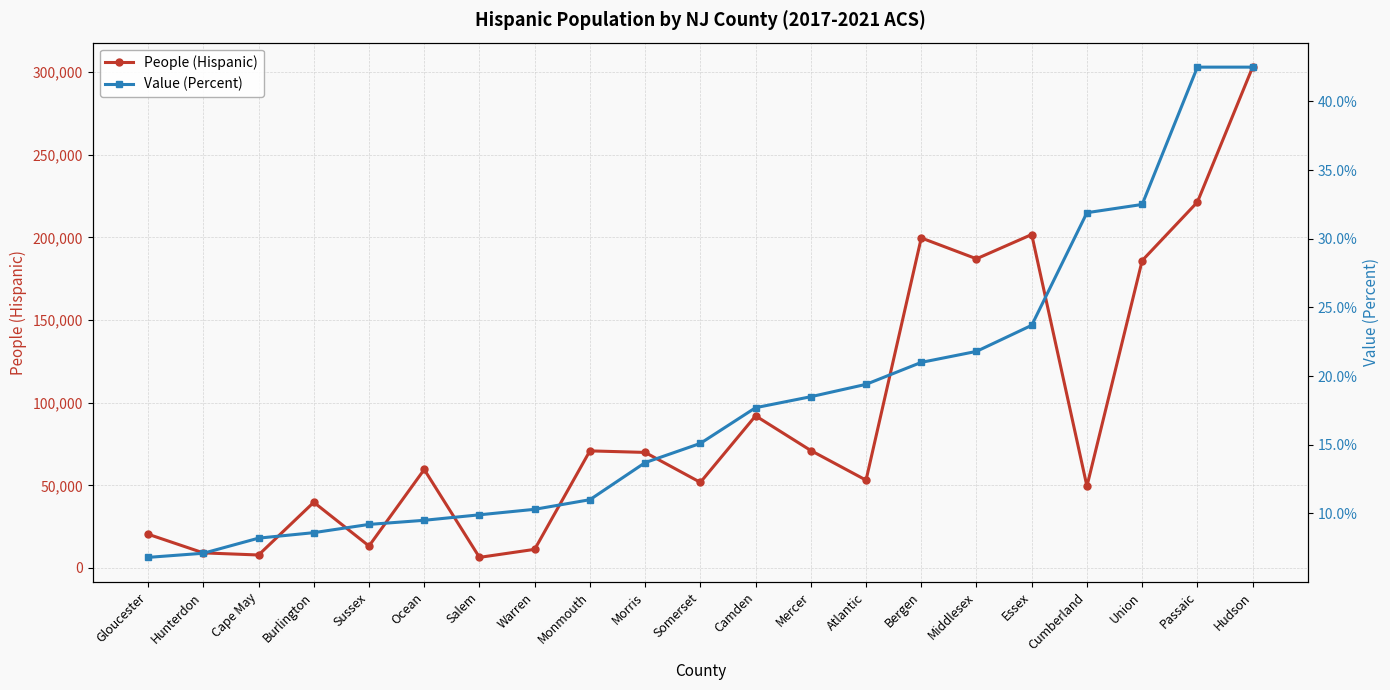

List the labels in order of People (Hispanic) value, largest first.

Hudson, Passaic, Essex, Bergen, Middlesex, Union, Camden, Mercer, Monmouth, Morris, Ocean, Atlantic, Somerset, Cumberland, Burlington, Gloucester, Sussex, Warren, Hunterdon, Cape May, Salem